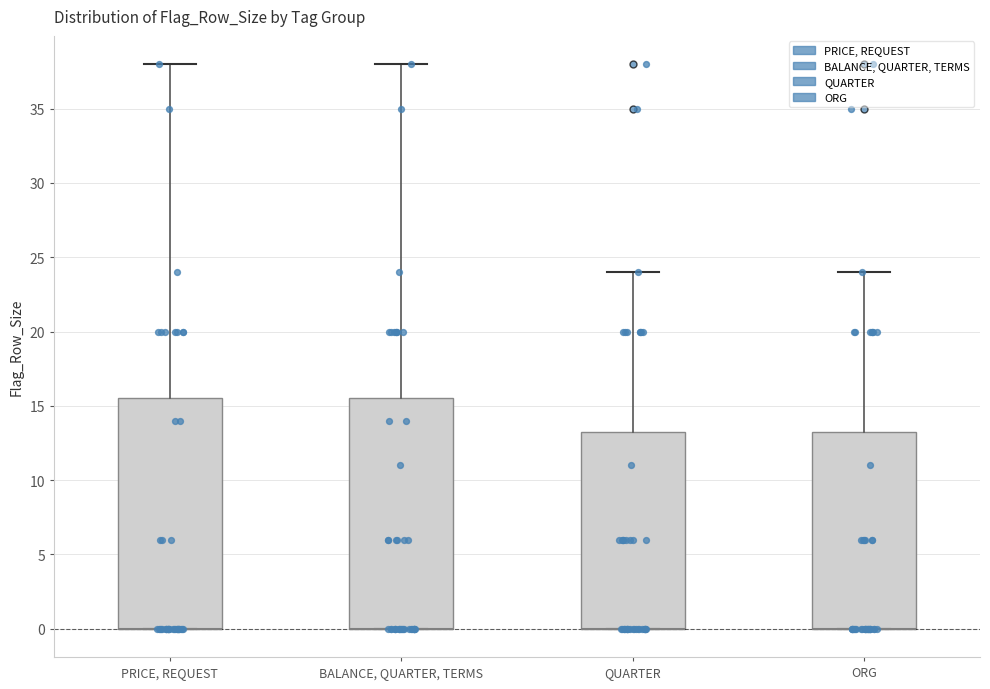

Reading left to right, read every box against the y-axis: the position of its median line, the range the box covers, and the ends of its whiskers. The values are not printed on the chart, so give them approximately, as read against the axis.

PRICE, REQUEST: median 0.0 (drawn on the box's lower edge), box 0.0 to 15.5, whiskers 0.0 to 38.0
BALANCE, QUARTER, TERMS: median 0.0 (drawn on the box's lower edge), box 0.0 to 15.5, whiskers 0.0 to 38.0
QUARTER: median 0.0 (drawn on the box's lower edge), box 0.0 to 13.5, whiskers 0.0 to 24.0
ORG: median 0.0 (drawn on the box's lower edge), box 0.0 to 13.5, whiskers 0.0 to 24.0